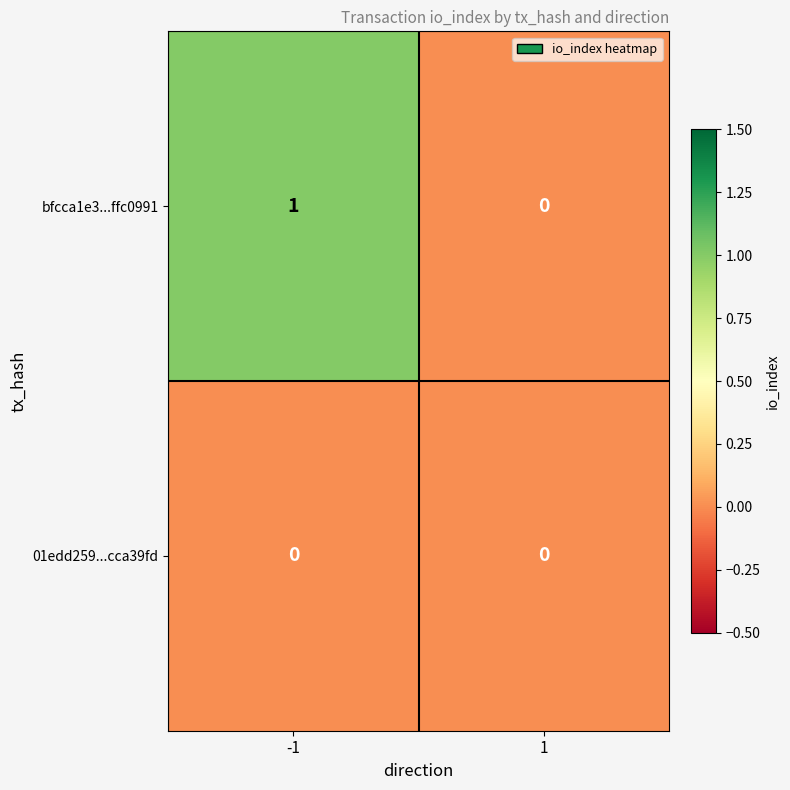

Which series changed the most between -1 and 1?

bfcca1e3...ffc0991